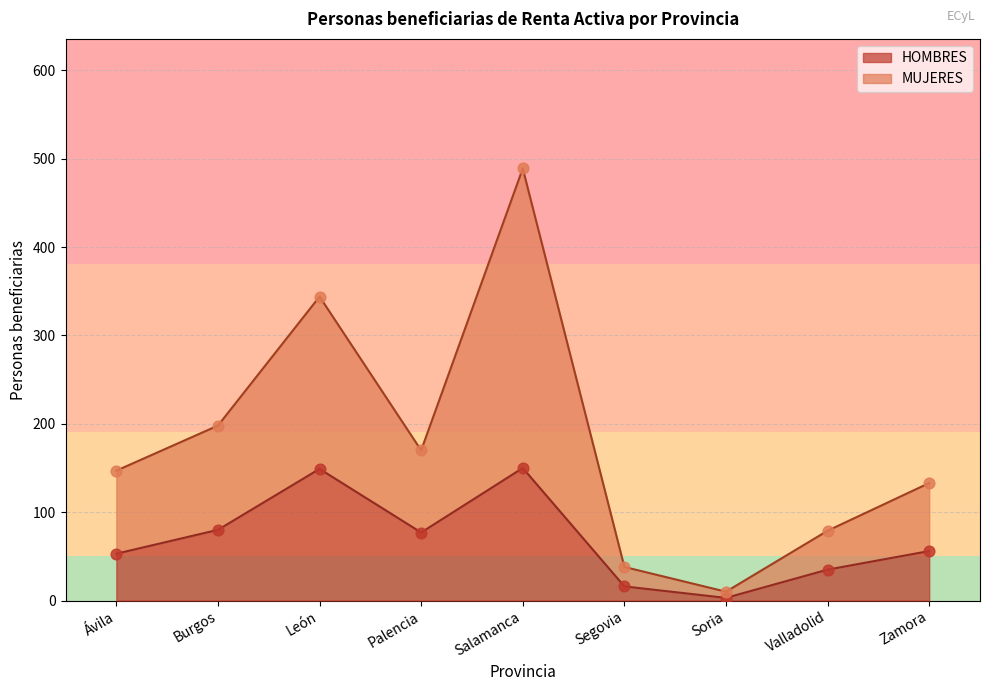

At how many categories does at least one series exceed 146?

5